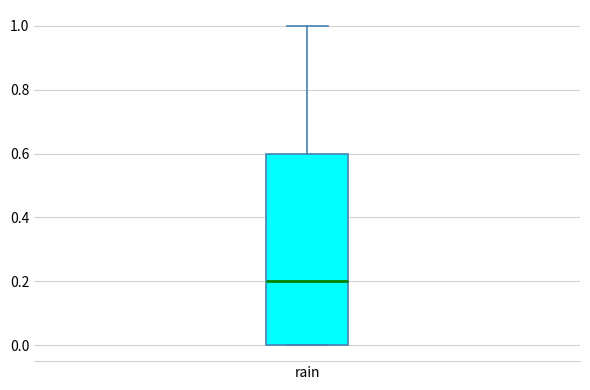

Transcribe this box plot: give where the median line is, the range the box spans, and where the two whiskers end, as read against the y-axis. The values are not printed on the chart, so give them approximately, as read against the axis.

median 0.2, box 0.0 to 0.6, whiskers 0.0 to 1.0